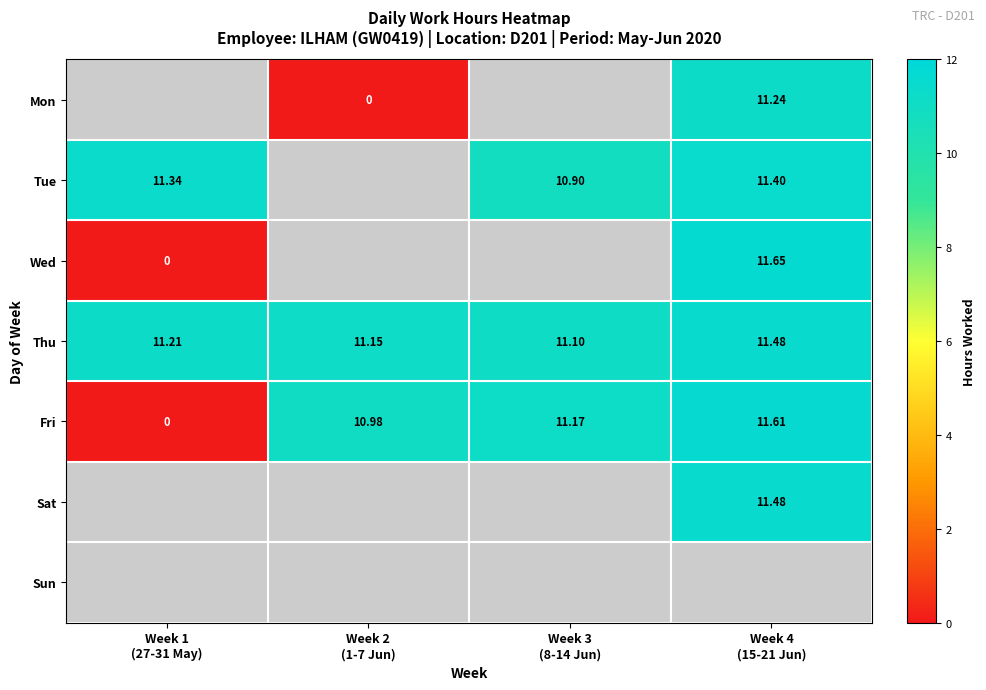

What is the sum of all Fri values?

33.8